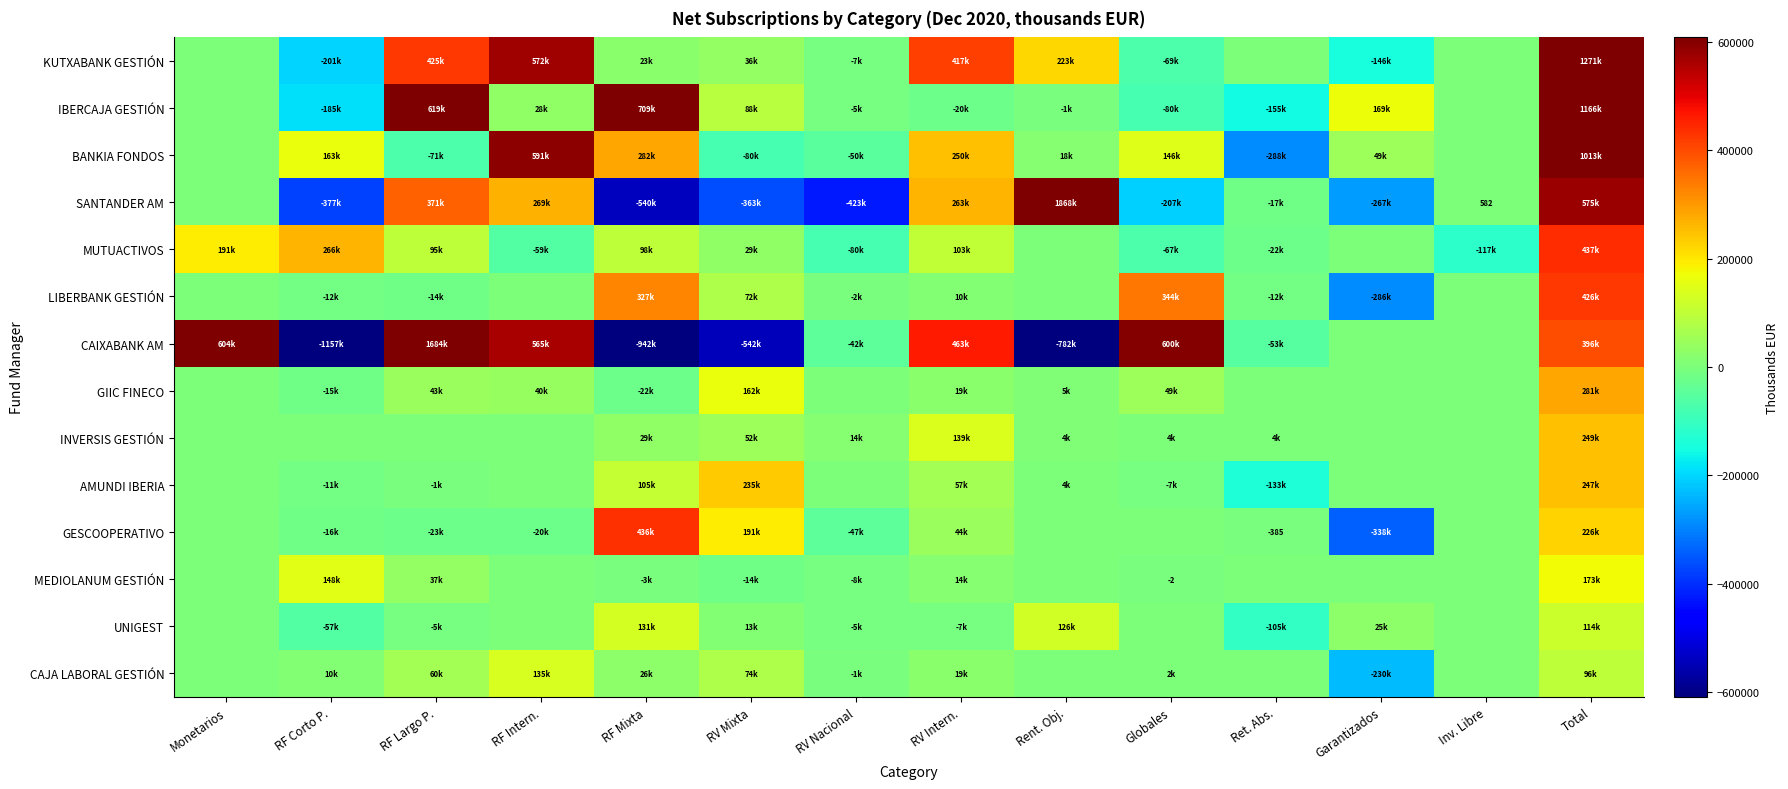

Is the value of UNIGEST at RV Intern. greater than the value of MUTUACTIVOS at Inv. Libre?

Yes